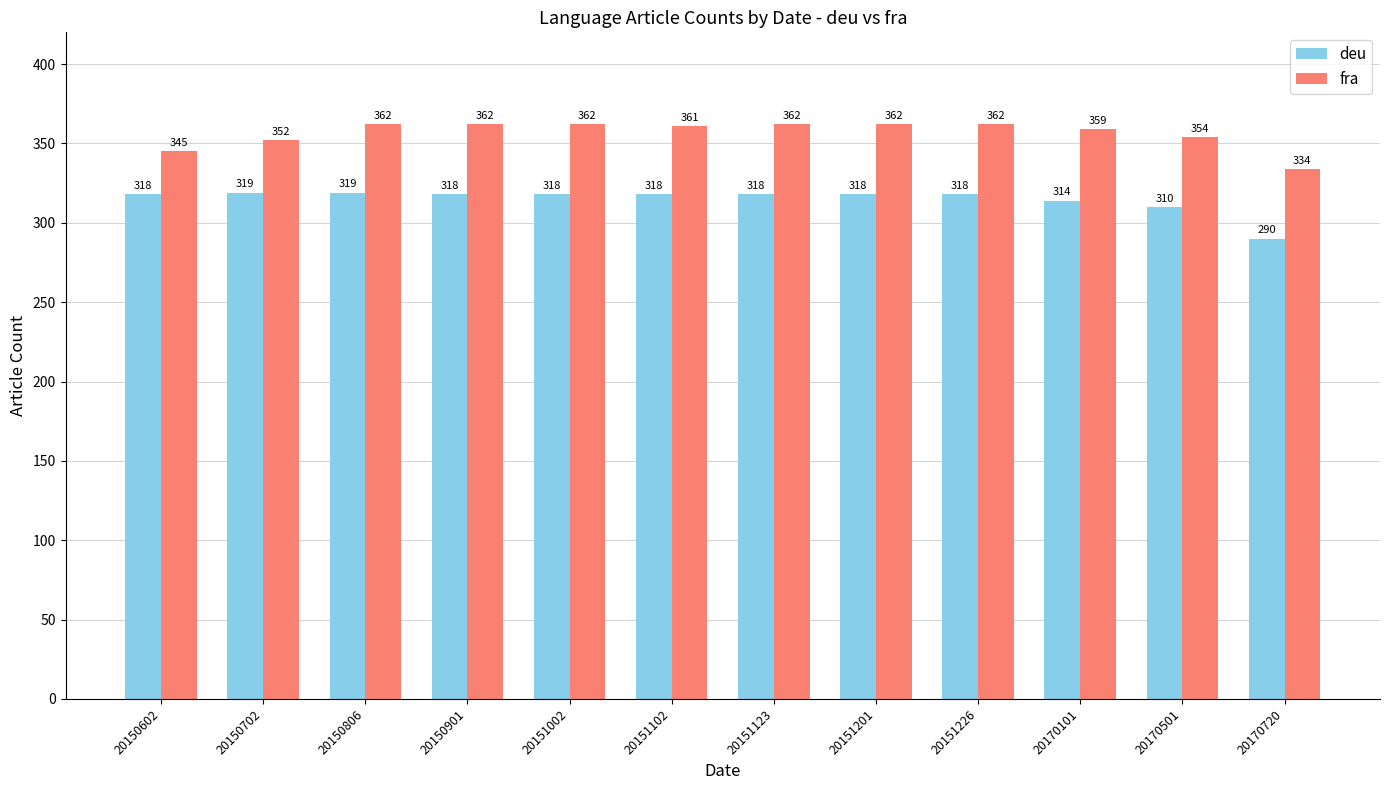

Which series changed the most between 20151102 and 20151123?

fra